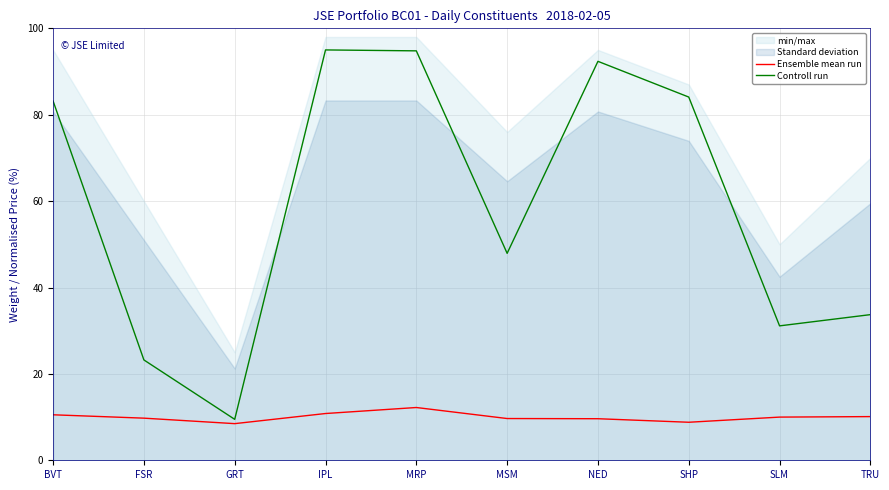

Read the Ensemble mean run value at SHP.

8.8